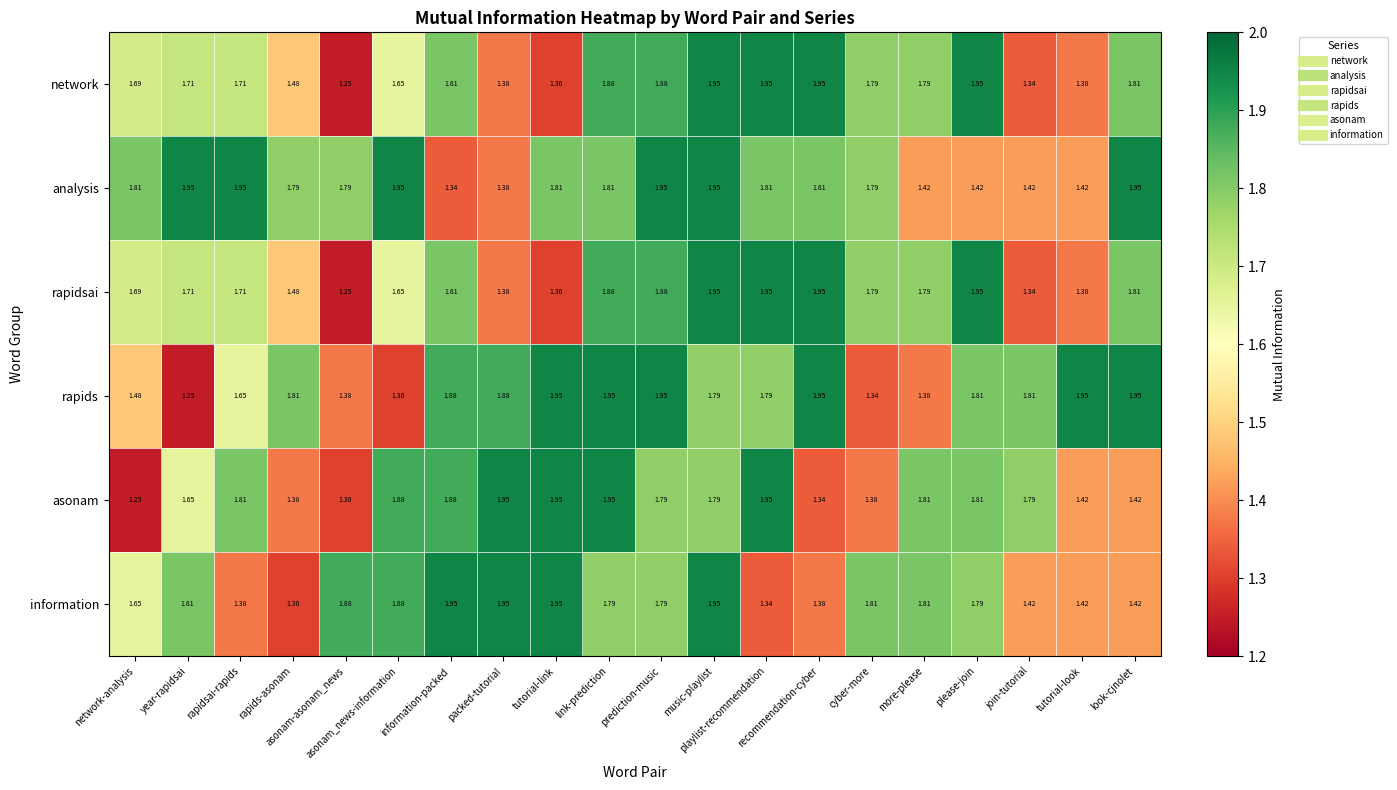

How many categories are shown in the chart?

20